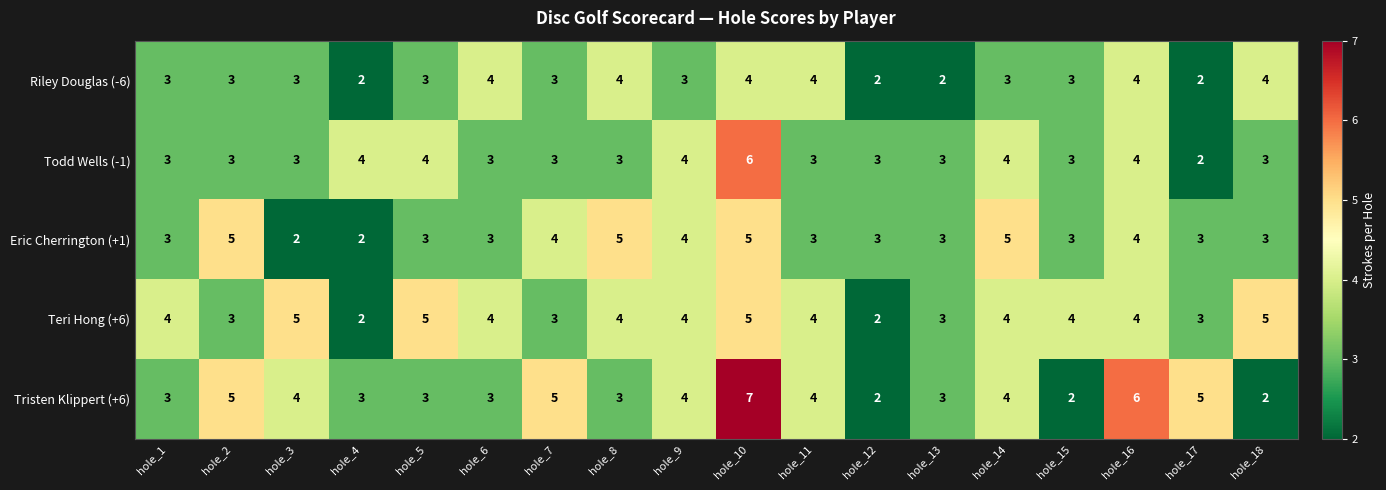

What is the difference between the highest and lowest values at hole_10?

3